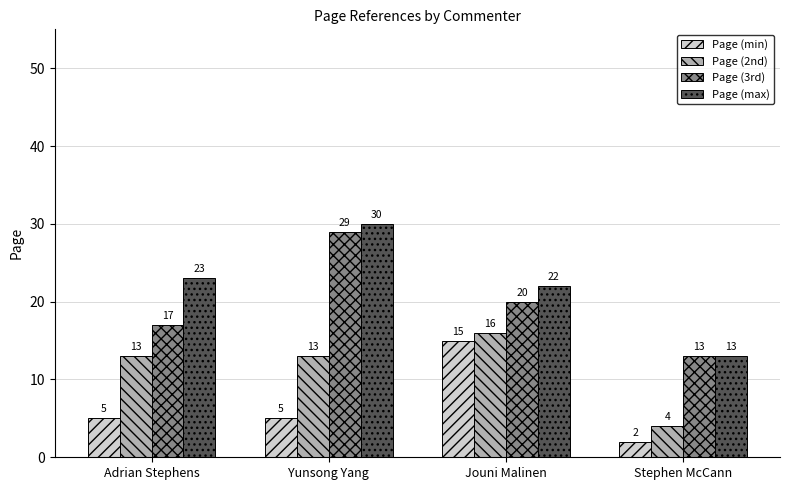

What is the difference between the maximum and minimum values in the Page (3rd) series?

16